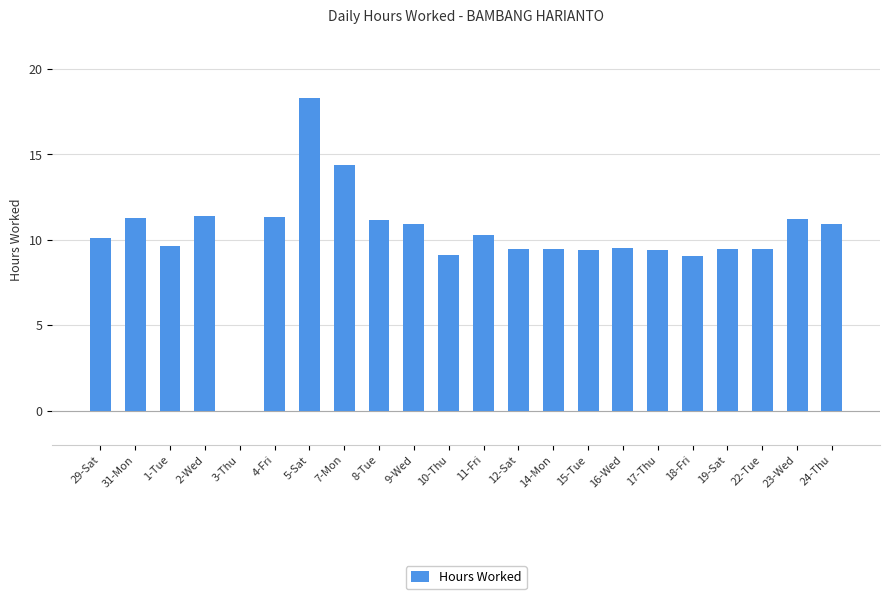

Which label corresponds to the largest value in the chart?

5-Sat